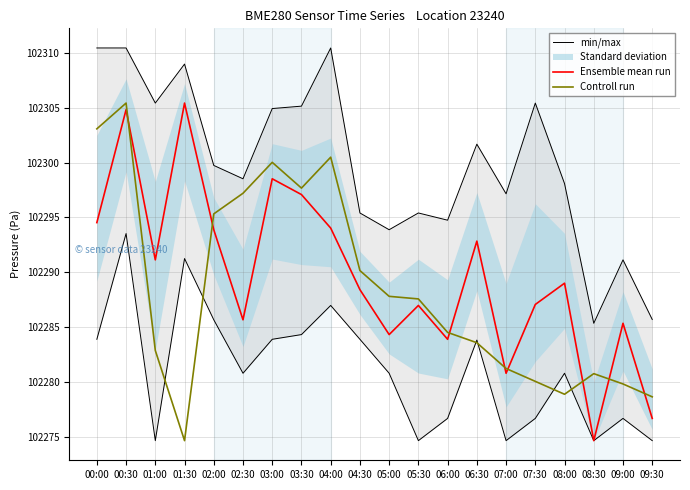

At which label does Controll run reach its minimum?

01:30